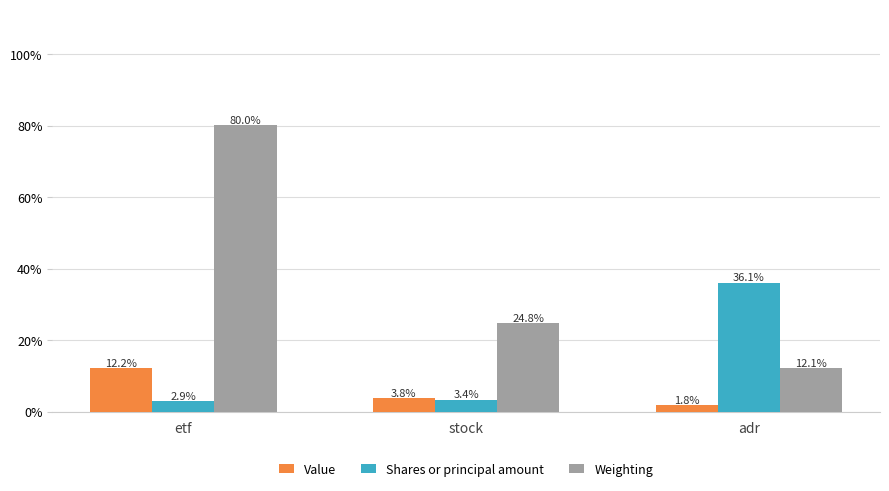

What is the difference between the highest and lowest values at adr?

34.3